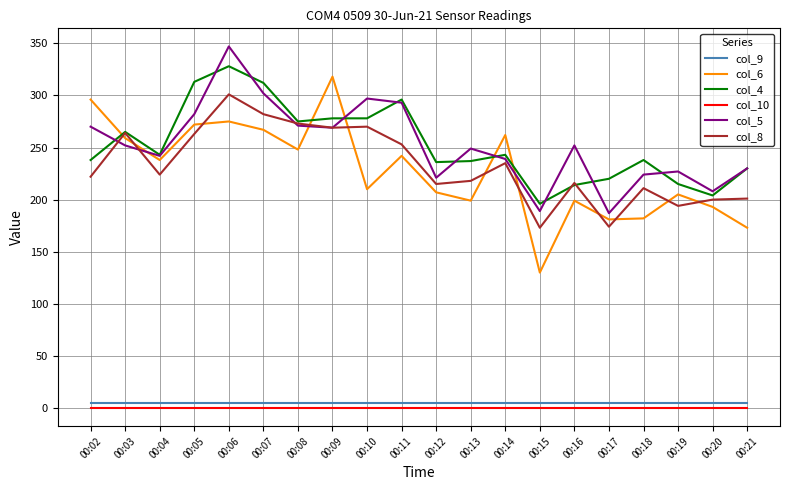

After their last crossing, which series has the higher values: col_4 or col_6?

col_4